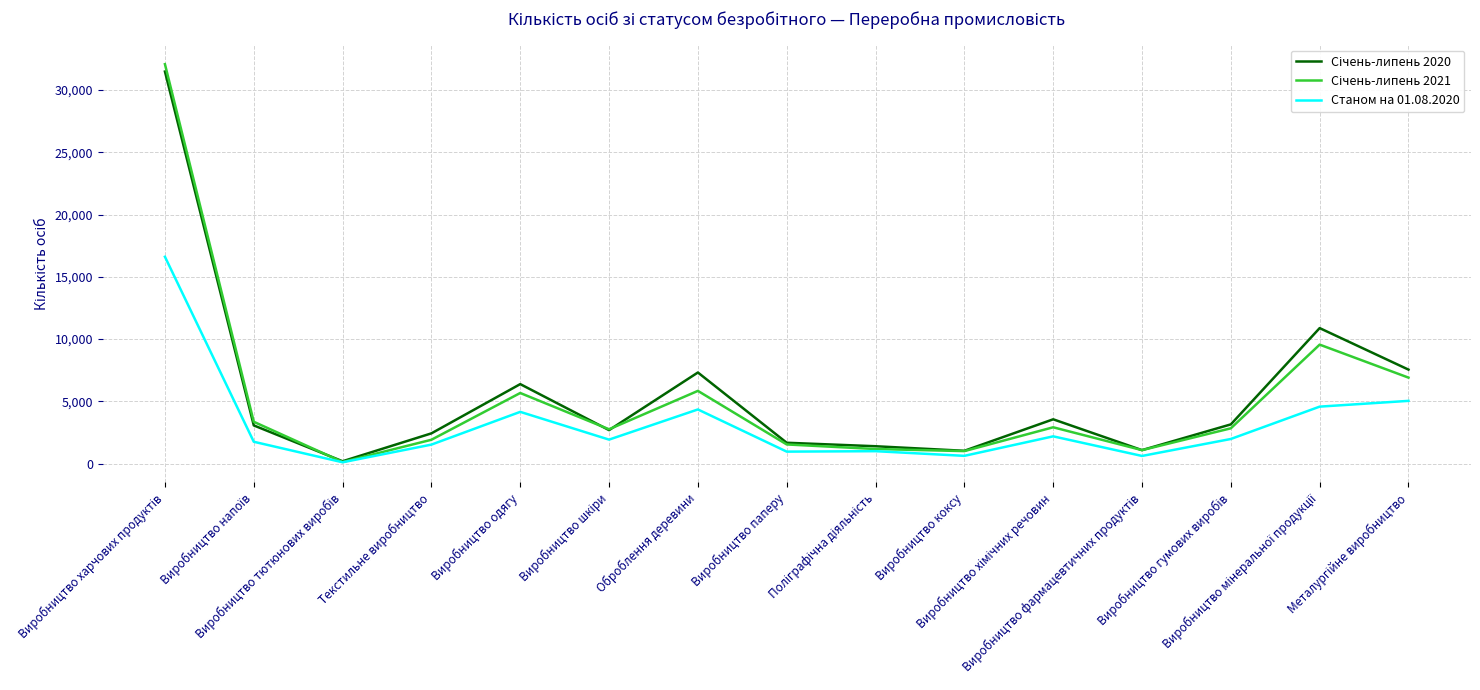

Count the number of data series in this chart.

3